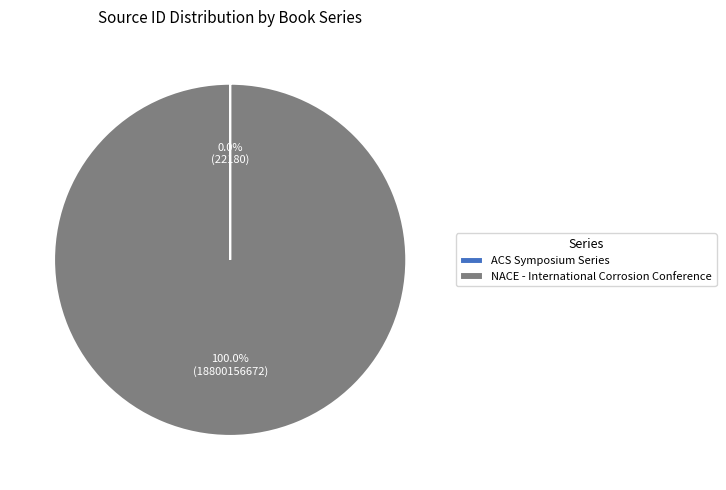

Does NACE - International Corrosion Conference account for over 50% of the chart?

Yes